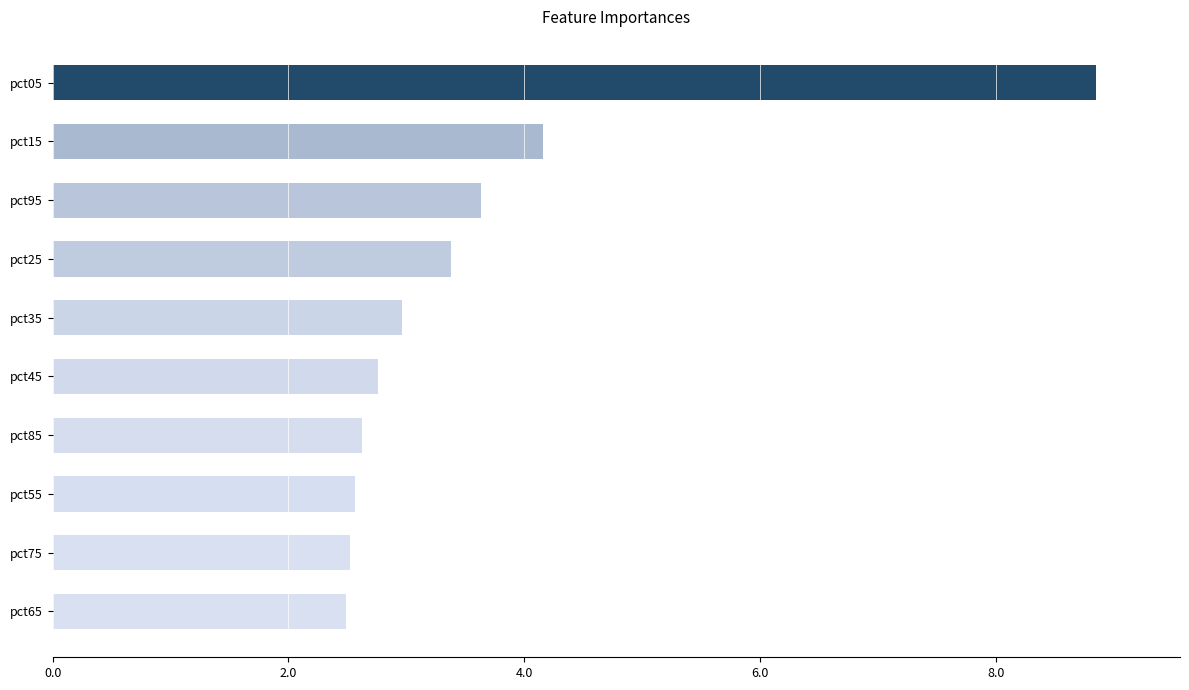

Does the chart contain stacked bars?

No